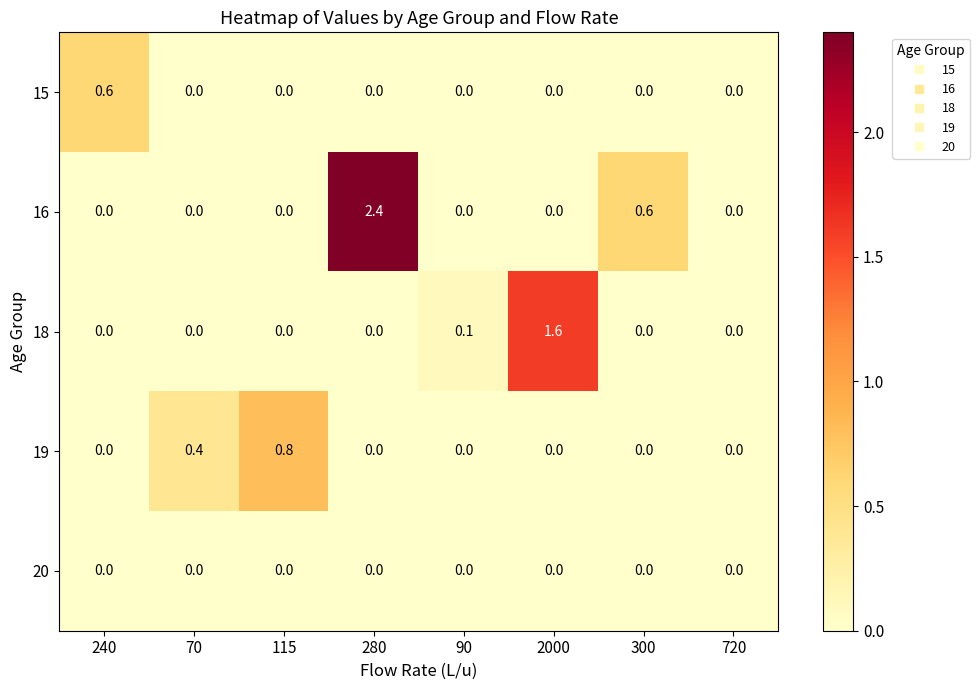

What is the spread (max minus min) of values at 2000?

1.6